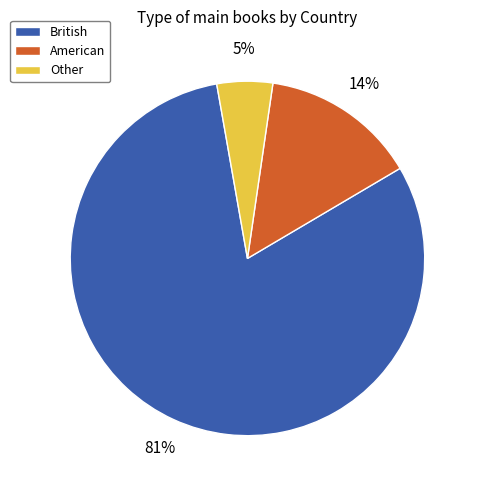

Is it true that Other is 1% of the pie?

False